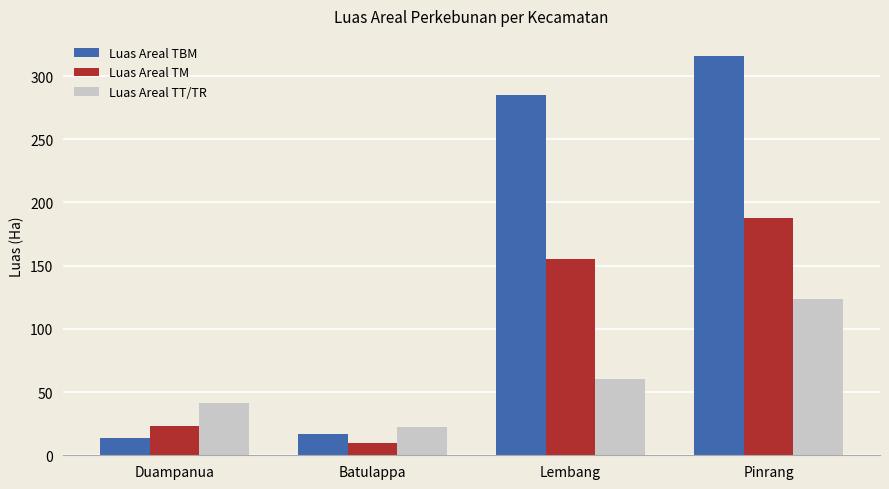

At which label does Luas Areal TBM reach its minimum?

Duampanua